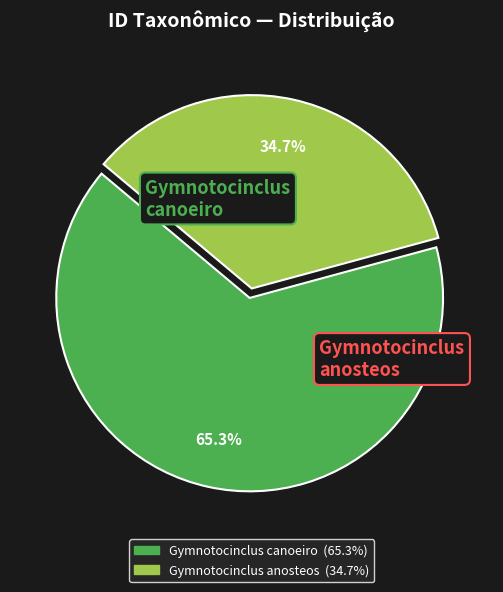

Which has a higher value, Gymnotocinclus anosteos or Gymnotocinclus canoeiro?

Gymnotocinclus canoeiro